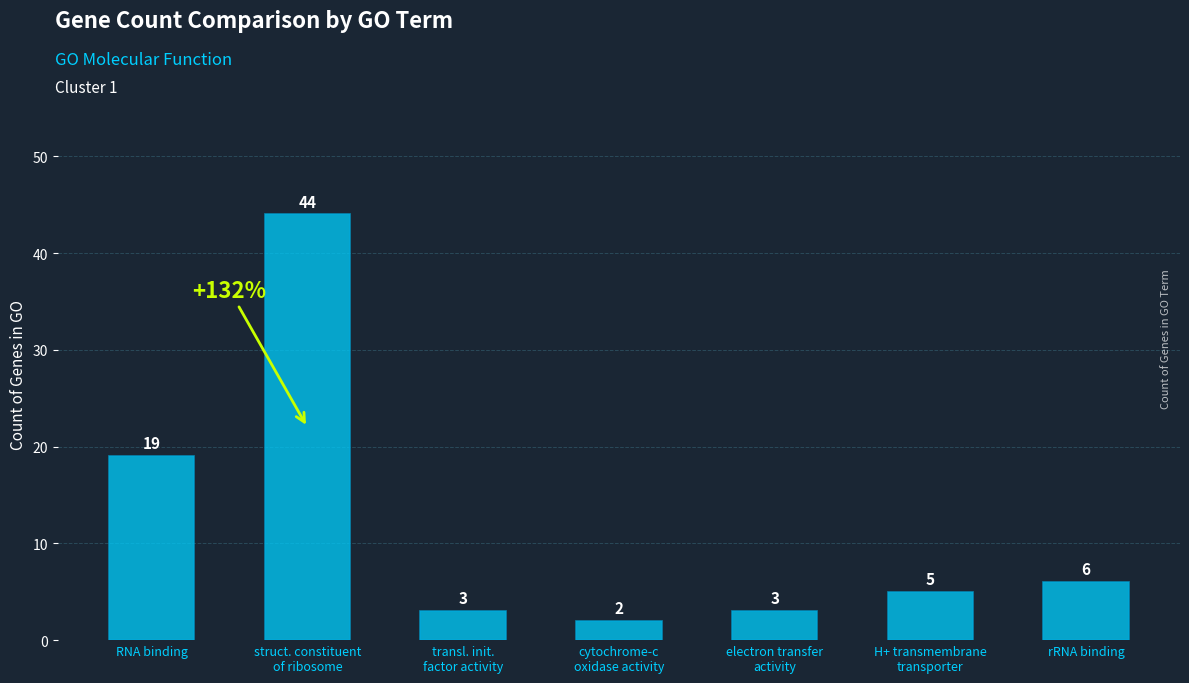

Read the value at transl. init.
factor activity, to the nearest 5.

5